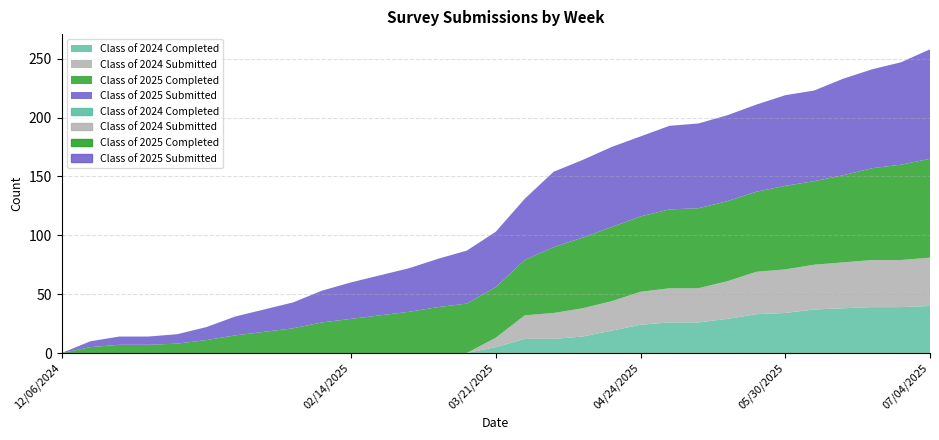

At which category is the sum across all series the highest?

07/04/2025